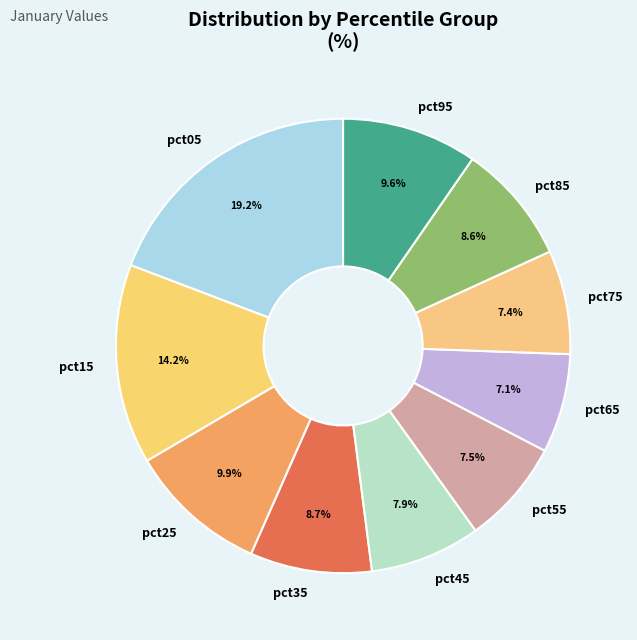

What percentage is the pct65 slice, to the nearest percent?

7%